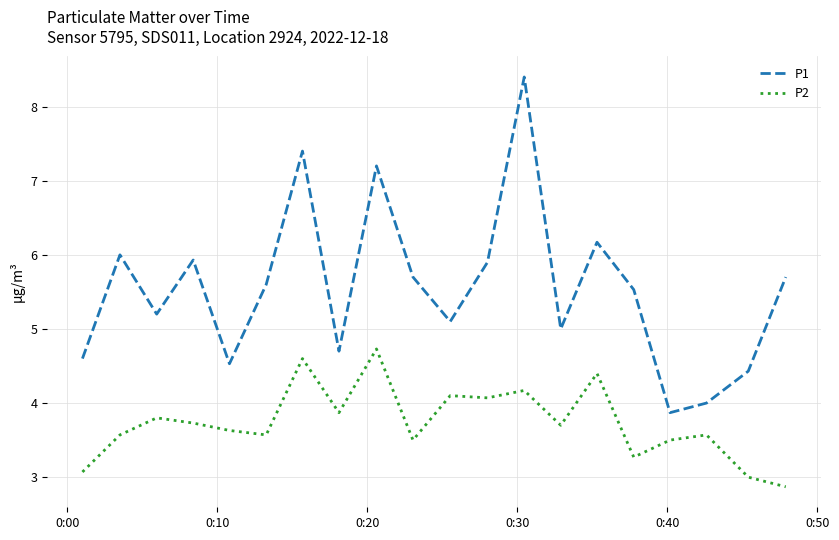

Rank the series by their average value, from highest to lowest.

P1, P2